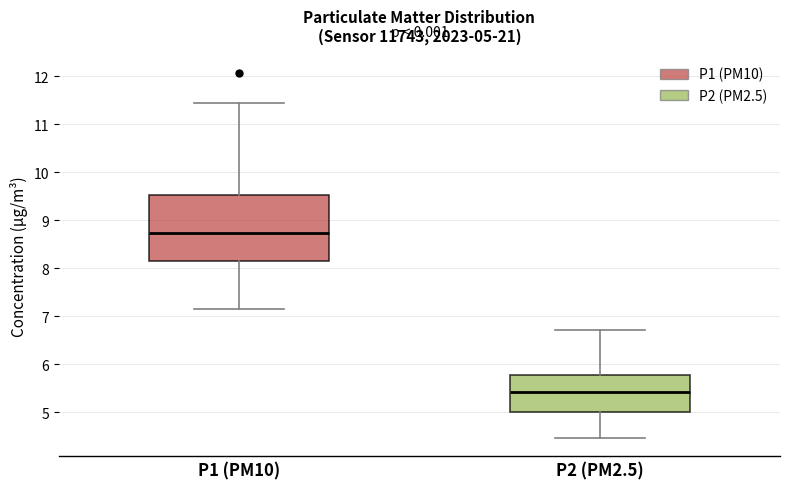

Which box has the lowest median line?

P2 (PM2.5)